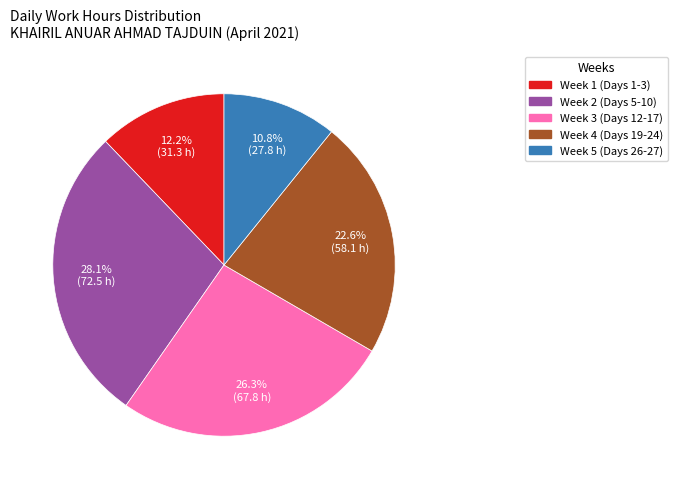

Is there any slice that represents more than half of the pie?

No